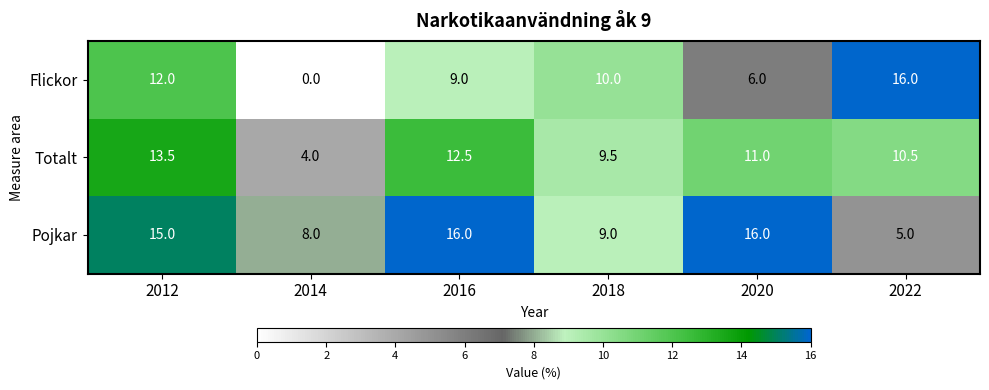

At which category does the chart reach its minimum across all series?

2014